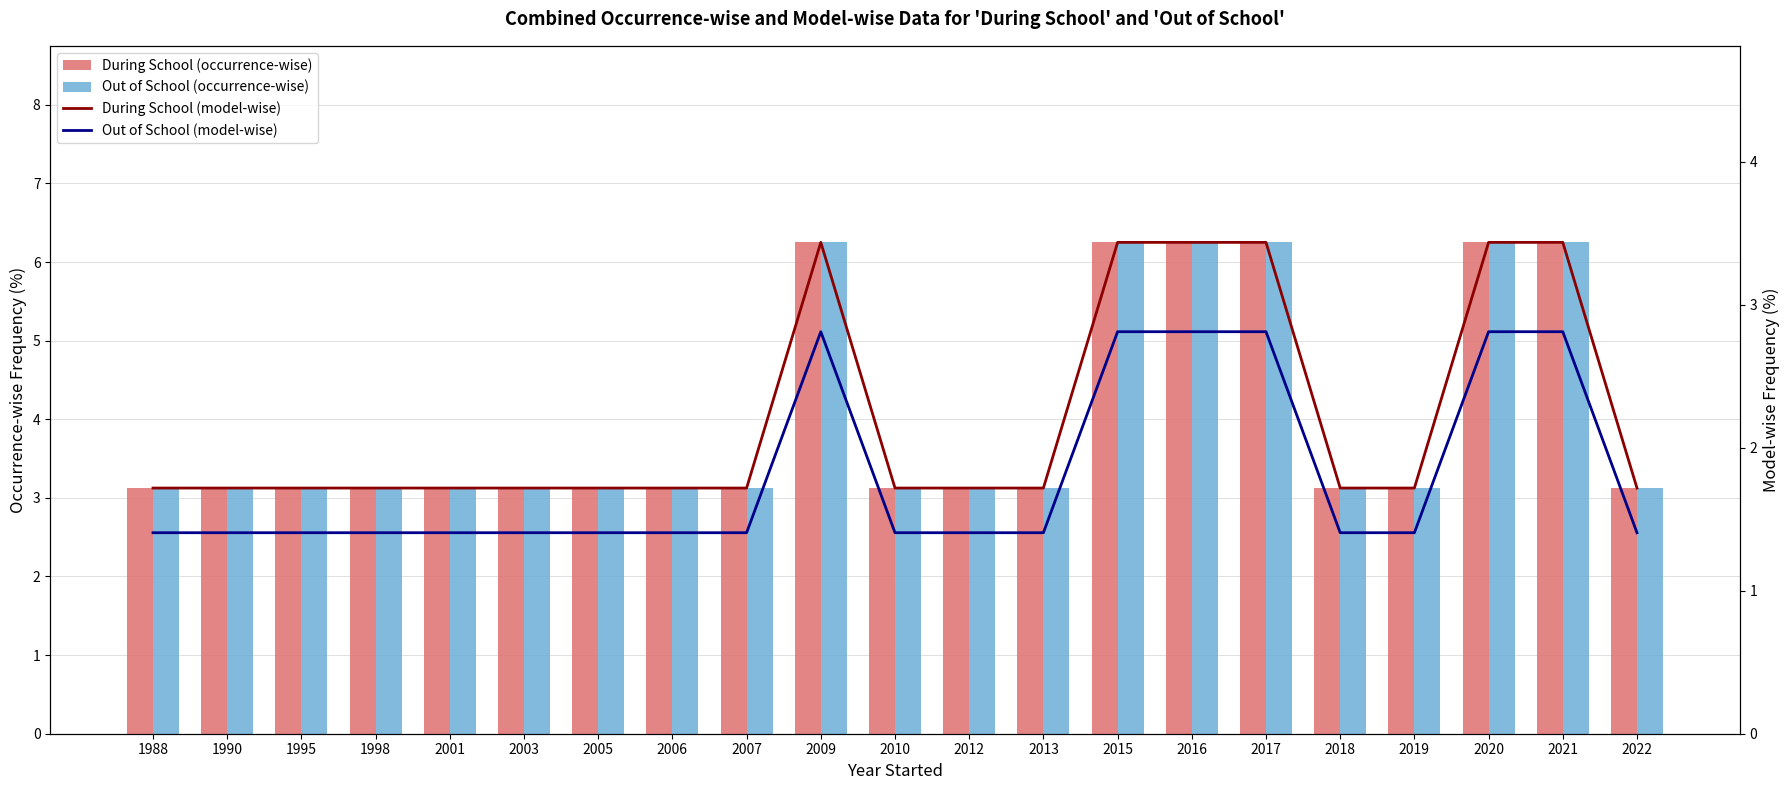

At how many categories does at least one series exceed 4?

6